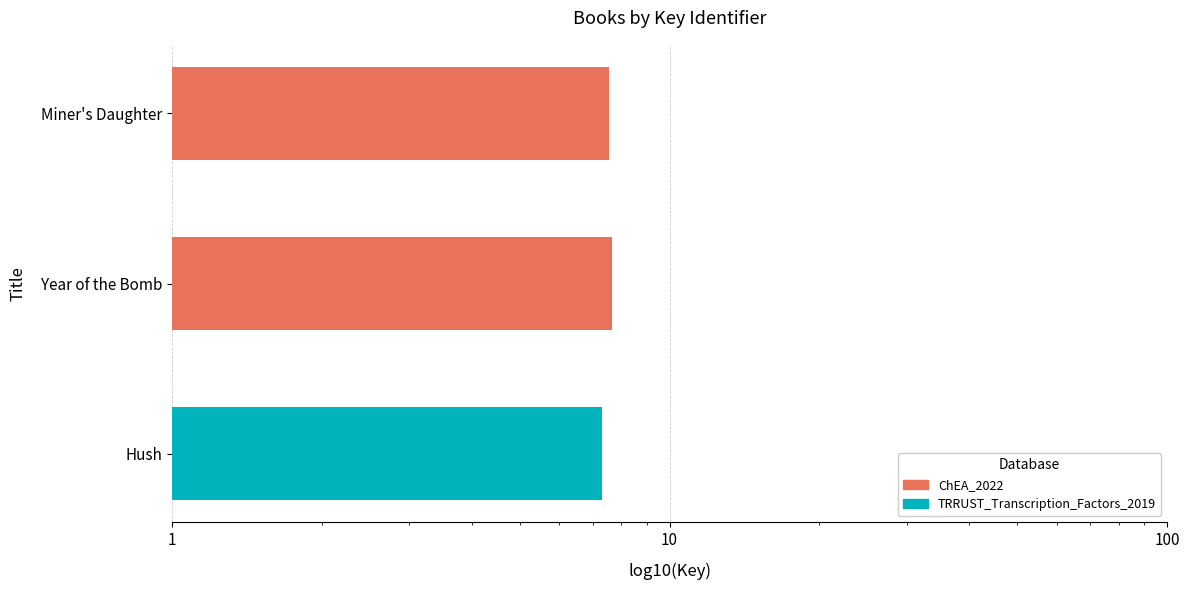

List the labels in order of value, smallest first.

Hush, Miner's Daughter, Year of the Bomb